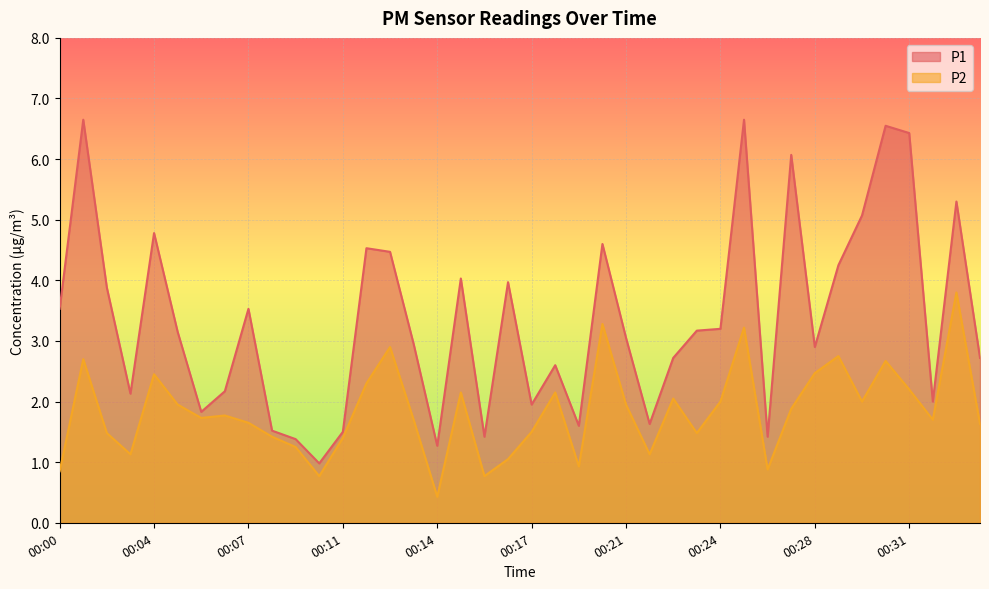

Rank the series by their average value, from highest to lowest.

P1, P2